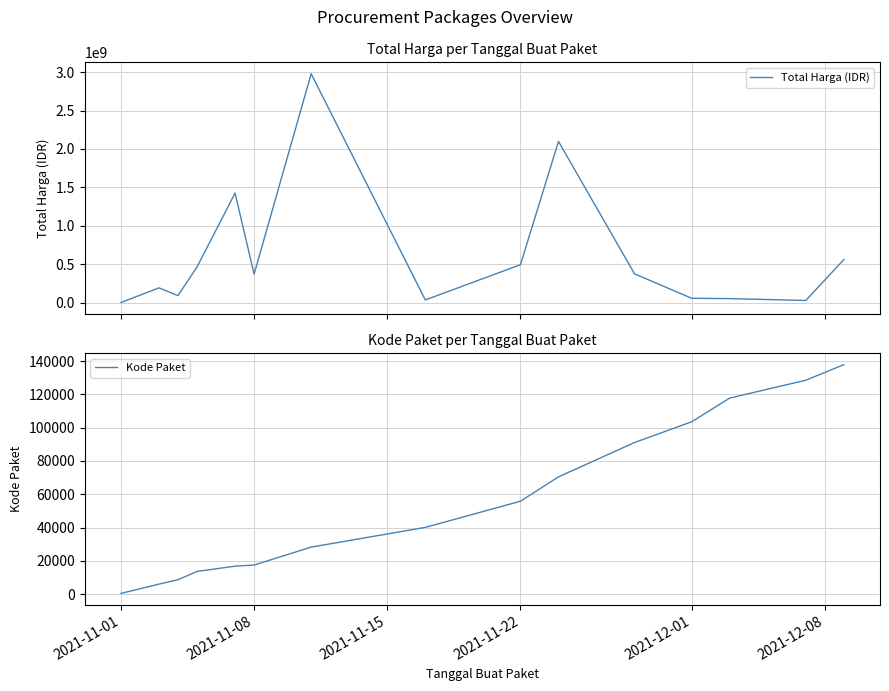

What are all the series names shown in the legend?

Total Harga (IDR), Kode Paket